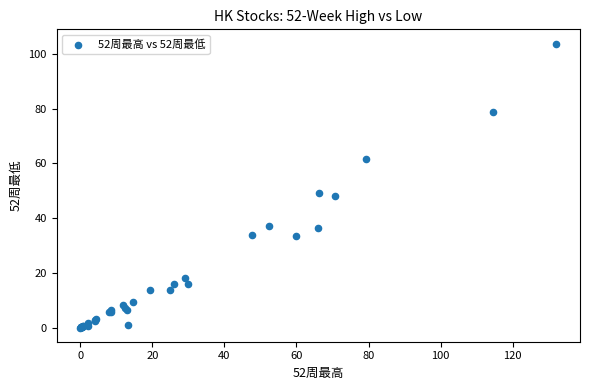

What Y value in the scatter plot is closest to 51?

49.3